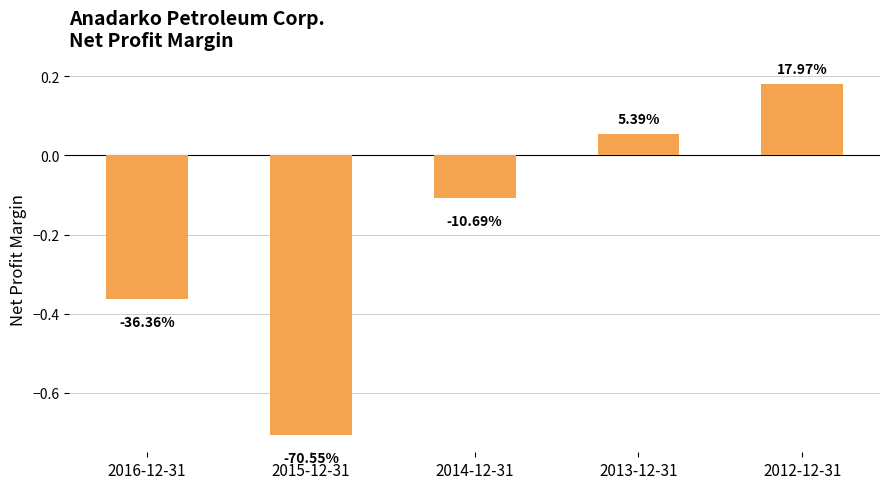

Are the bars horizontal?

No